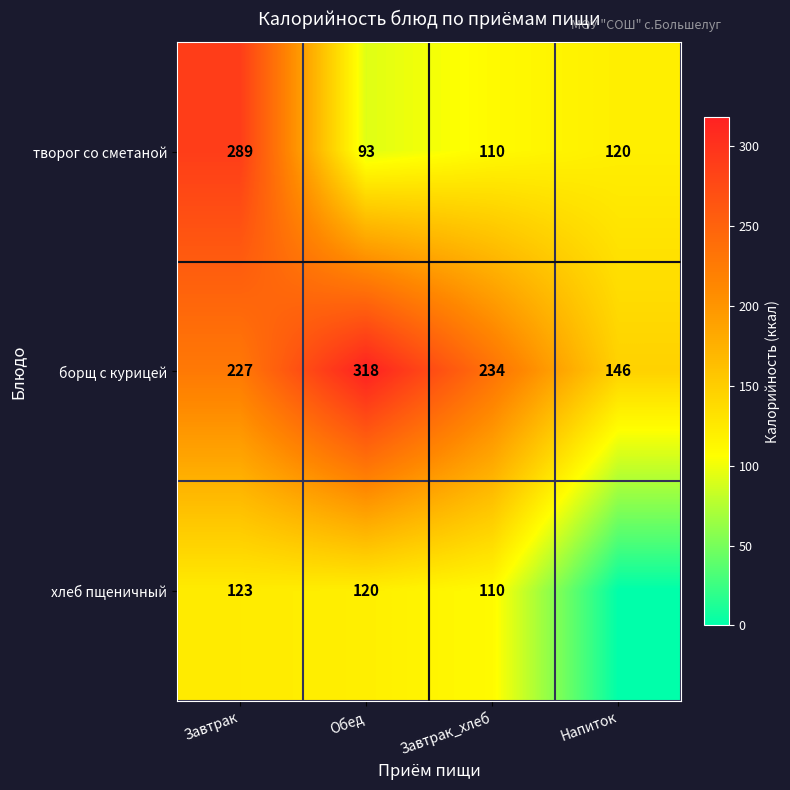

What is the difference between the хлеб пщеничный values at Завтрак_хлеб and Завтрак?

13